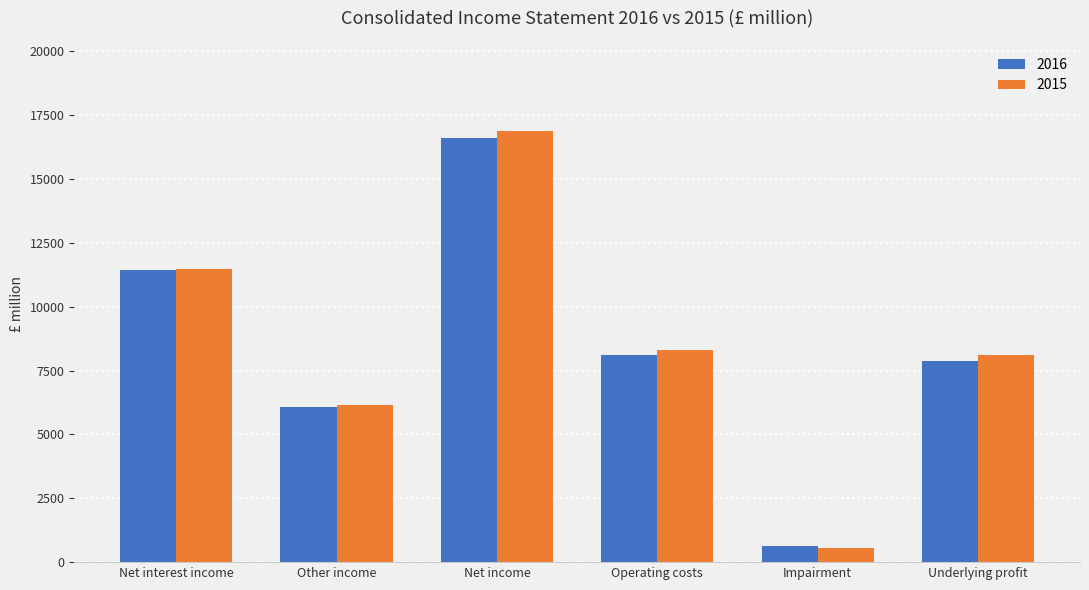

What is the difference between the second highest and second lowest values in the 2016 series?

5370